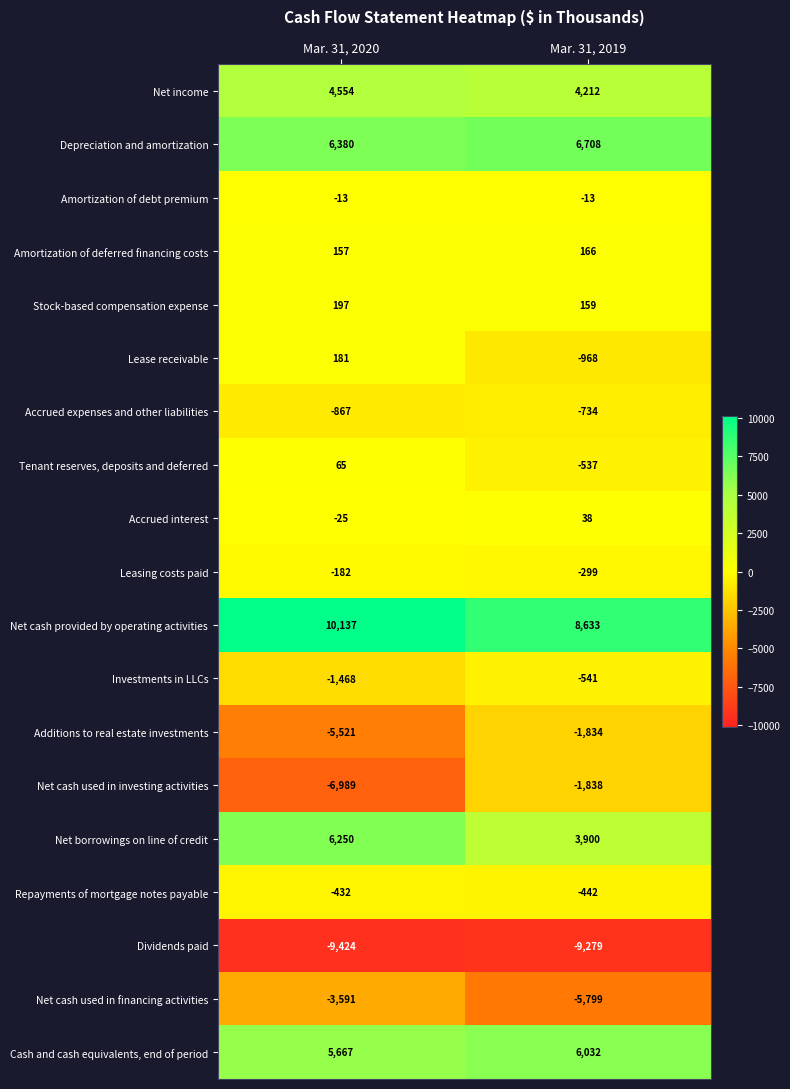

The value of Dividends paid at Mar. 31, 2020 is -15082. True or false?

False